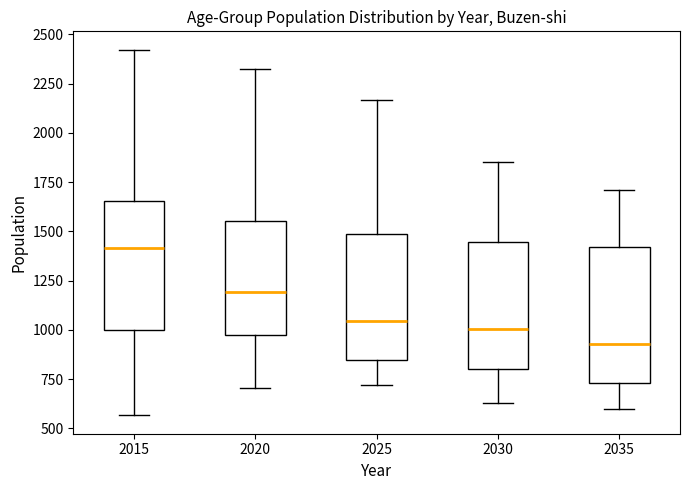

Reading left to right, transcribe this box plot: for each box, give where its median line is, the range the box spans, and where its two whiskers end, as read against the y-axis. The values are not printed on the chart, so give them approximately, as read against the axis.

2015: median 1400, box 1000 to 1650, whiskers 550 to 2400
2020: median 1200, box 1000 to 1550, whiskers 700 to 2300
2025: median 1050, box 850 to 1500, whiskers 700 to 2150
2030: median 1000, box 800 to 1450, whiskers 650 to 1850
2035: median 950, box 750 to 1400, whiskers 600 to 1700